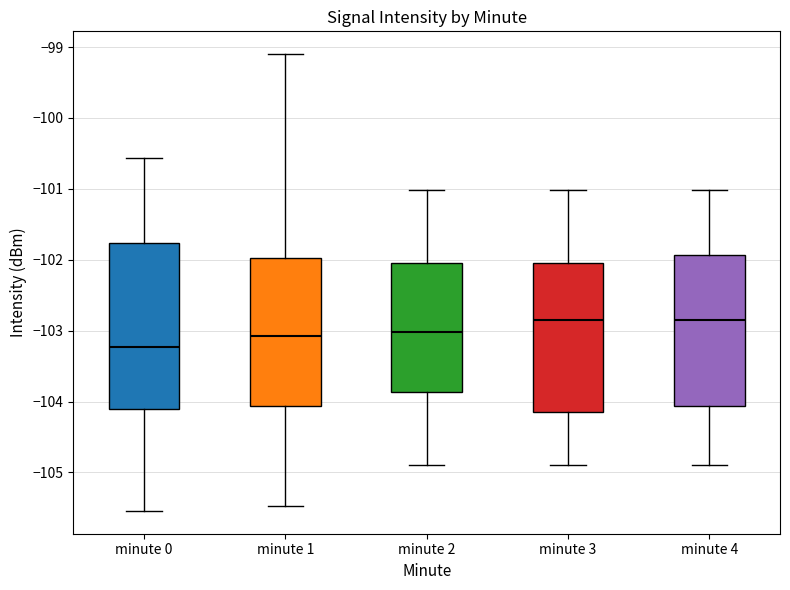

Reading left to right, read every box against the y-axis: the position of its median line, the range the box covers, and the ends of its whiskers. The values are not printed on the chart, so give them approximately, as read against the axis.

minute 0: median -103.2, box -104.1 to -101.8, whiskers -105.5 to -100.6
minute 1: median -103.1, box -104.1 to -102.0, whiskers -105.5 to -99.1
minute 2: median -103.0, box -103.9 to -102.0, whiskers -104.9 to -101.0
minute 3: median -102.8, box -104.2 to -102.0, whiskers -104.9 to -101.0
minute 4: median -102.8, box -104.1 to -101.9, whiskers -104.9 to -101.0